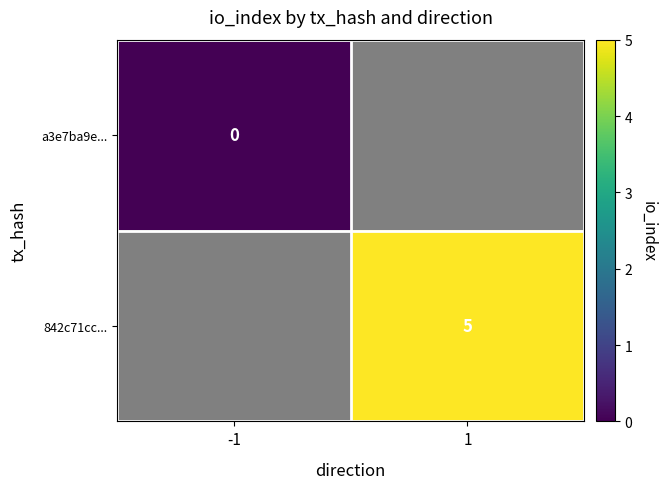

True or false: 842c71cc... has a value of 5 at 1.

True